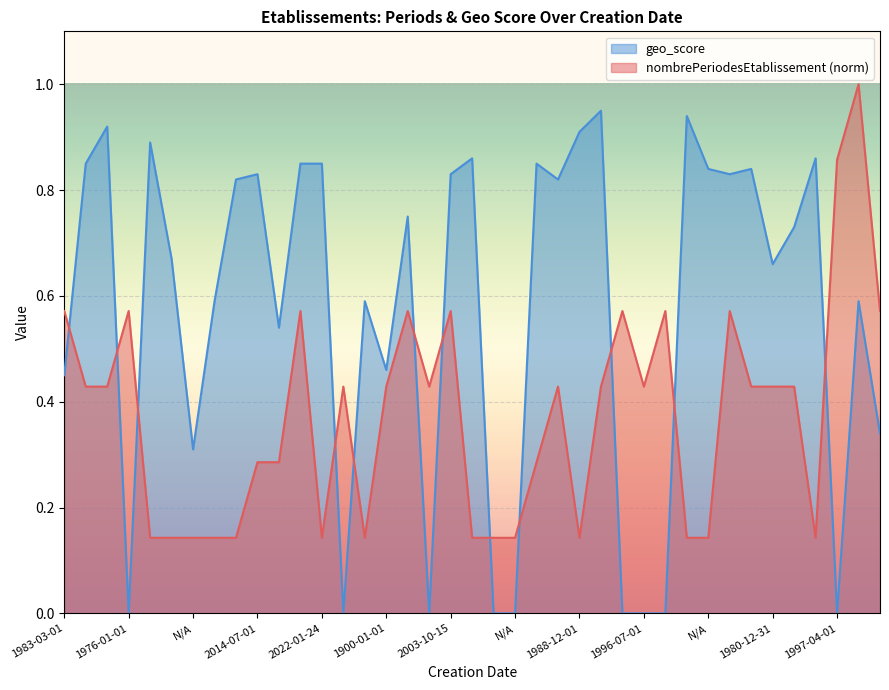

In geo_score, how many points are higher than both neighbors (excluding endpoints)?

12